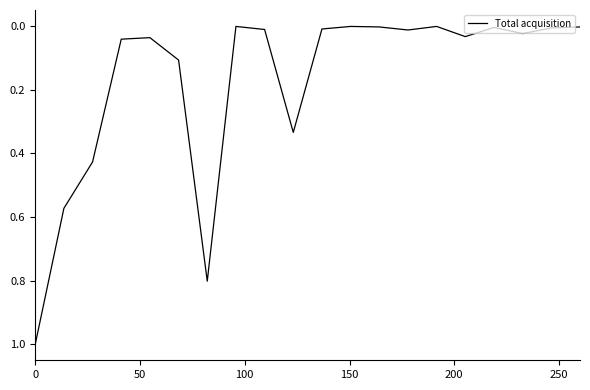

What is the maximum value shown in the chart?

1.0